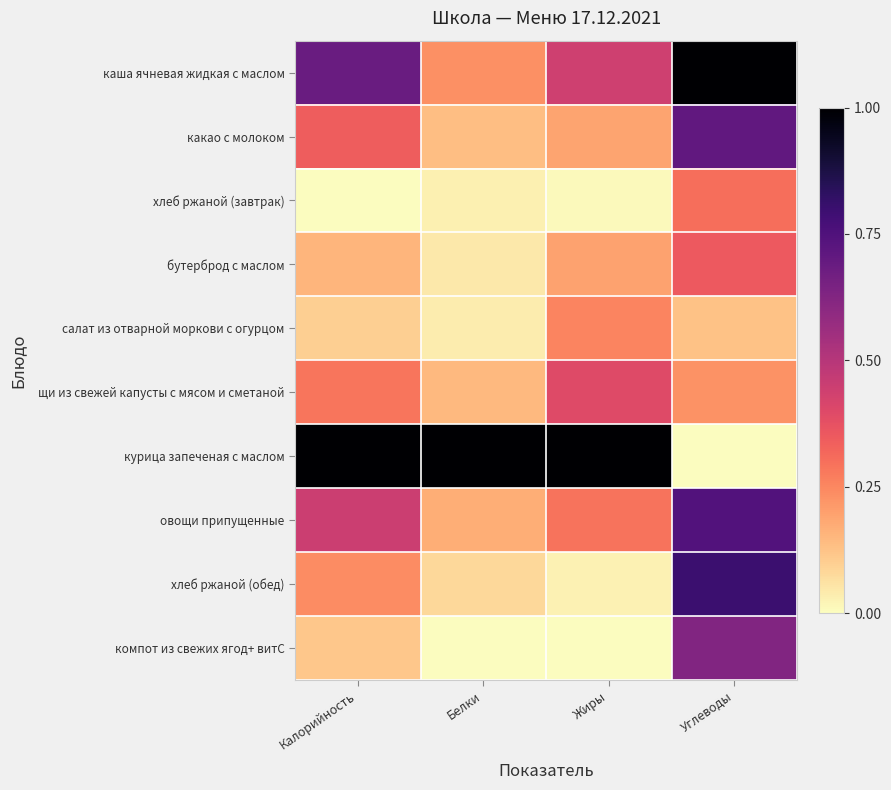

What is the spread (max minus min) of values at Калорийность?

1.0